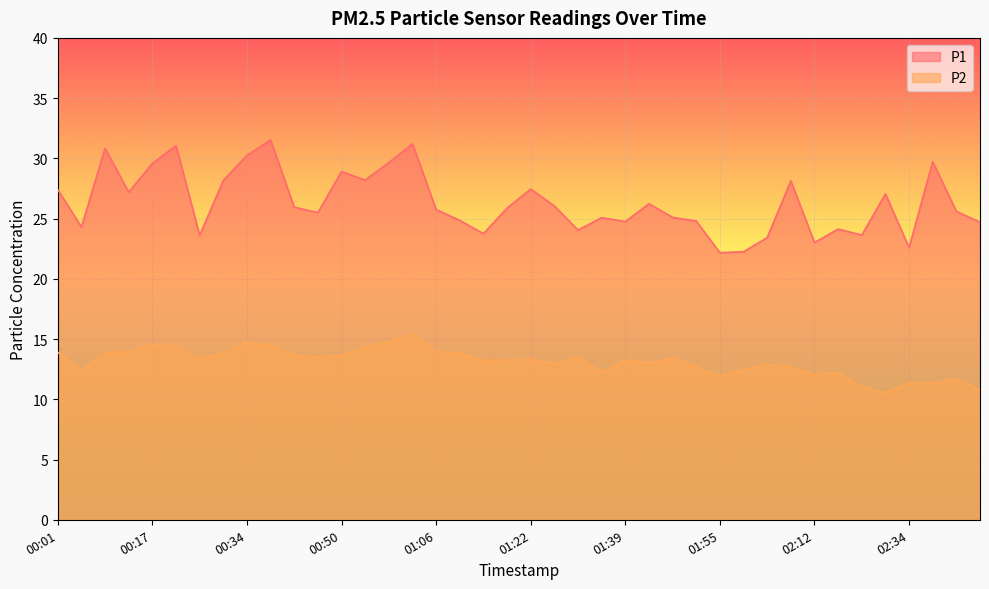

What is the total value across all series at 01:43?

39.2